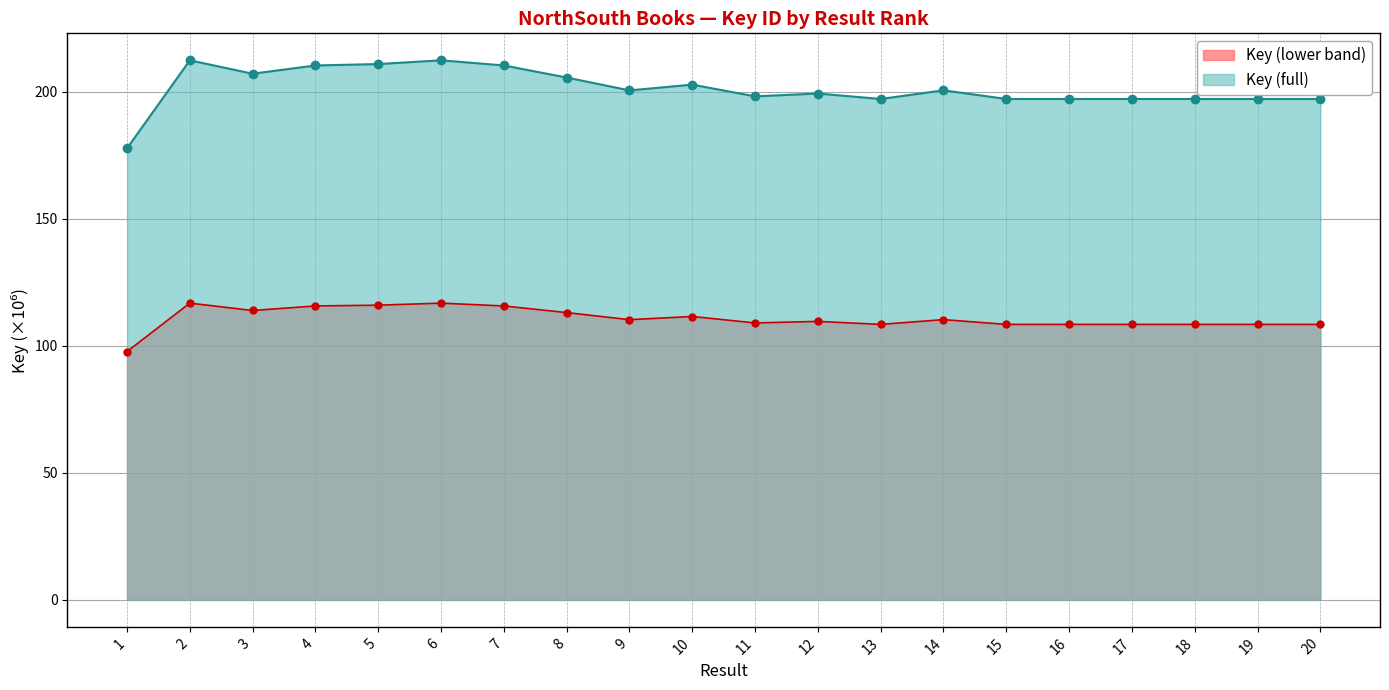

How many data points are less than 200?

10